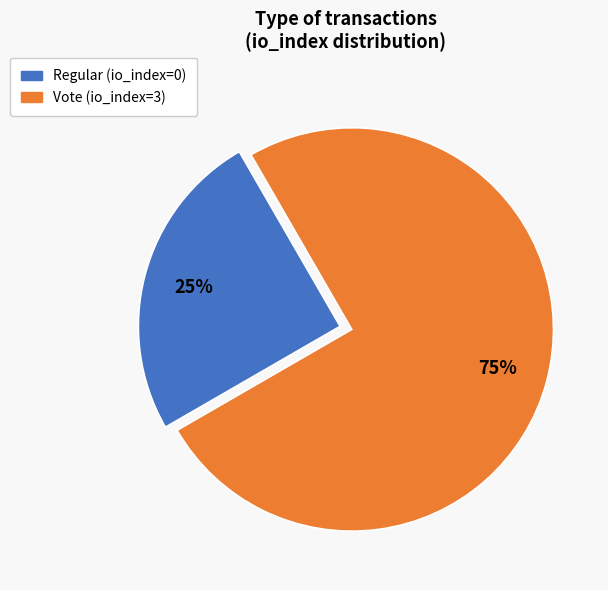

Is the sum of Regular and Vote greater than half?

Yes